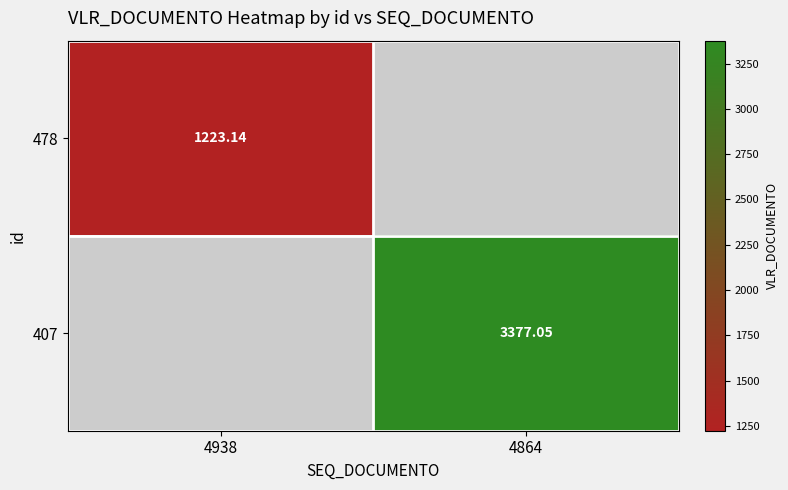

What is the lowest value of the 478 series?

1223.1